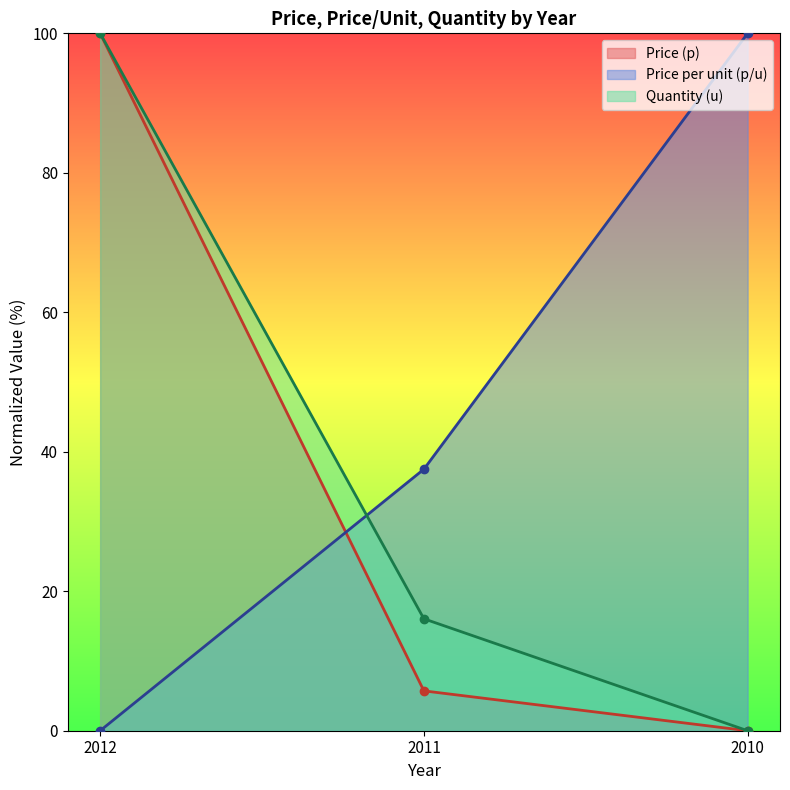

What is the value of the Price per unit (p/u) point at the 3rd from the left?

100.0